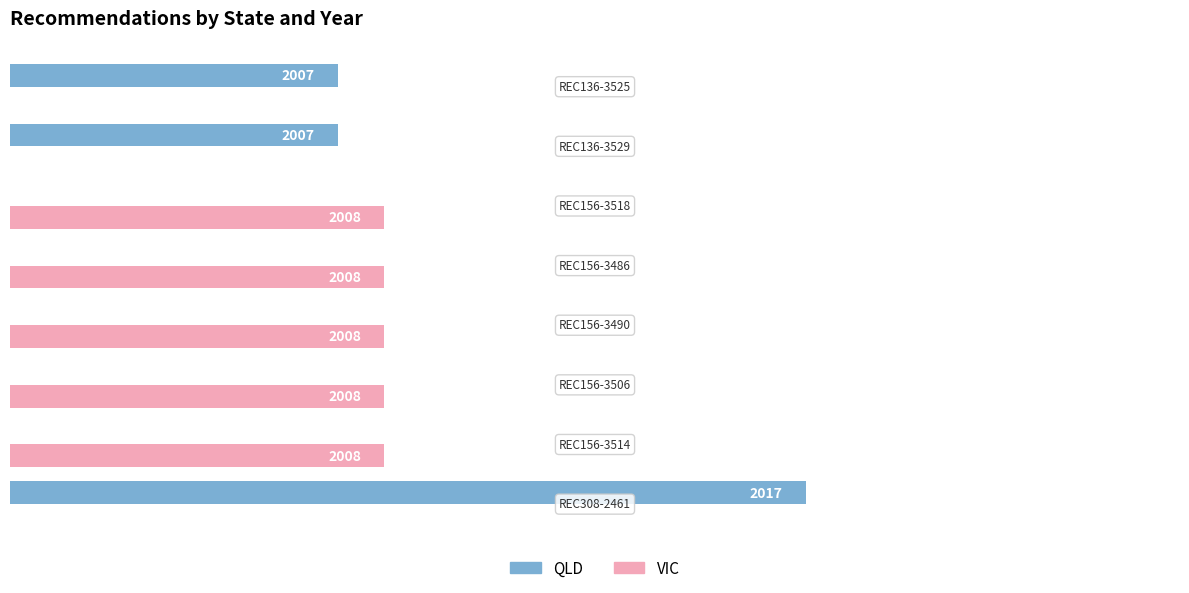

Reading right to left, what are all the values shown in this chart?

QLD: 2007	2007	0	0	0	0	0	2017
VIC: 0	0	2008	2008	2008	2008	2008	0